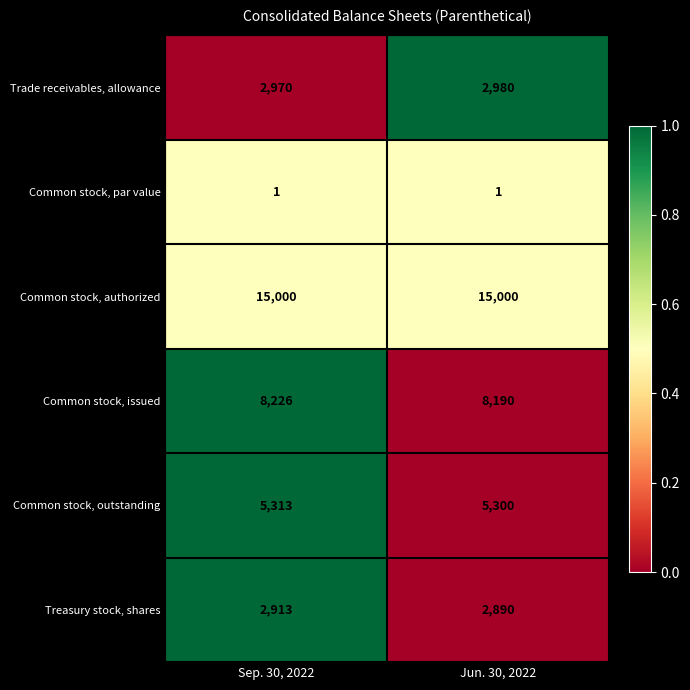

Between Sep. 30, 2022 and Jun. 30, 2022, which series saw the biggest shift?

Common stock, issued